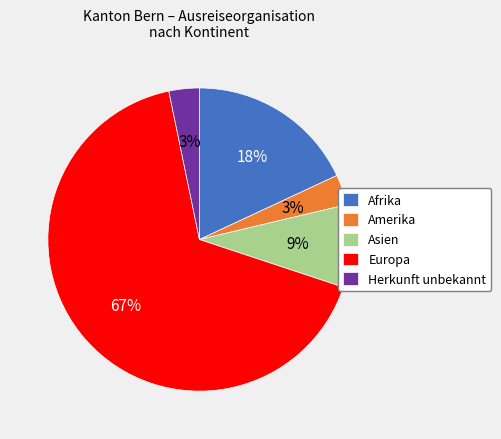

Do Asien and Herkunft unbekannt together represent more than half of the pie?

No